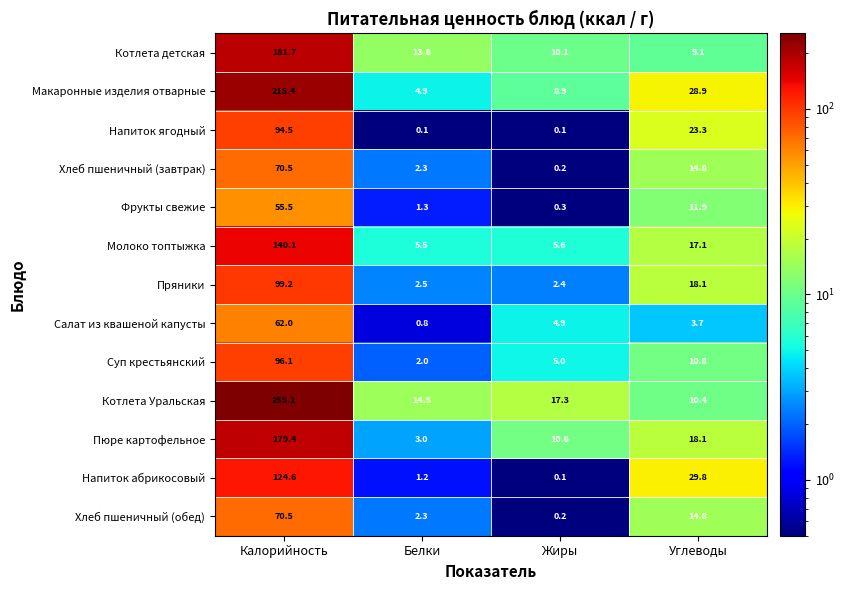

Is the value of Макаронные изделия отварные at Углеводы greater than the value of Хлеб пшеничный (обед) at Белки?

Yes